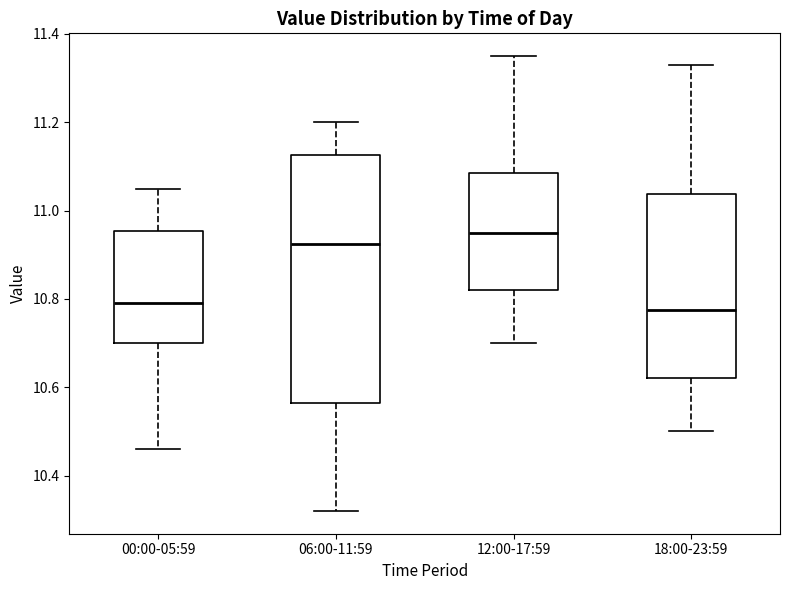

Which box is the tallest, from its lower edge to its upper edge?

06:00-11:59